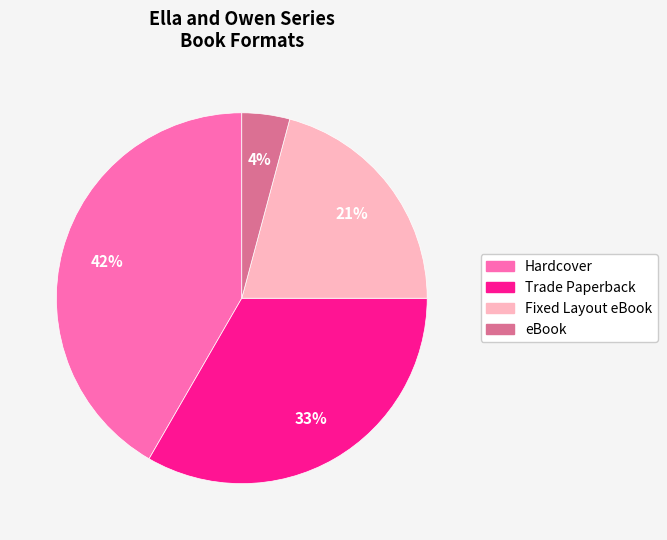

Which category has the biggest portion of the pie?

Hardcover